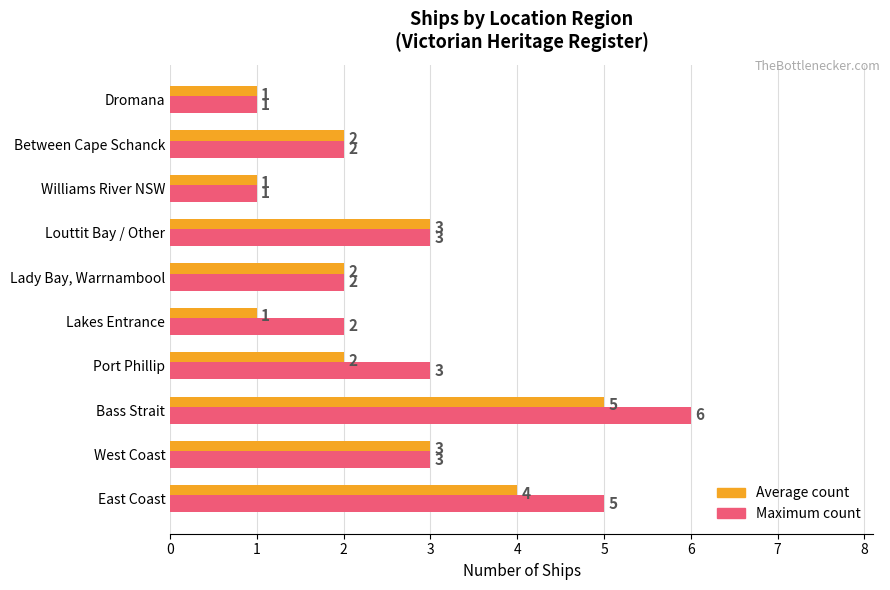

Which series has the largest range (max minus min)?

Maximum count